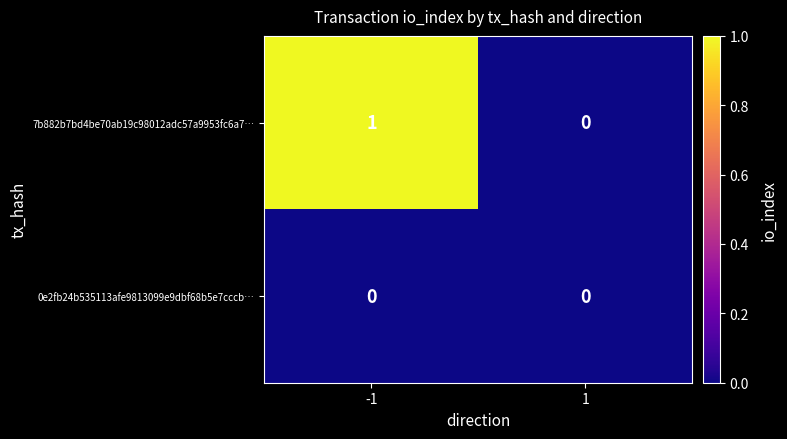

Reading left to right, transcribe all the data shown in this chart.

7b882b7bd4be70ab19c98012adc57a9953fc6a7…: 1	0
0e2fb24b535113afe9813099e9dbf68b5e7cccb…: 0	0